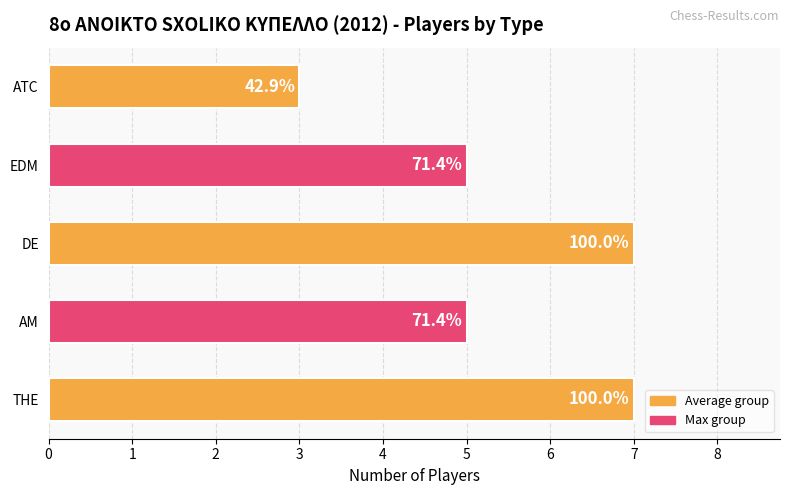

What is the difference between the second highest and second lowest values?

2